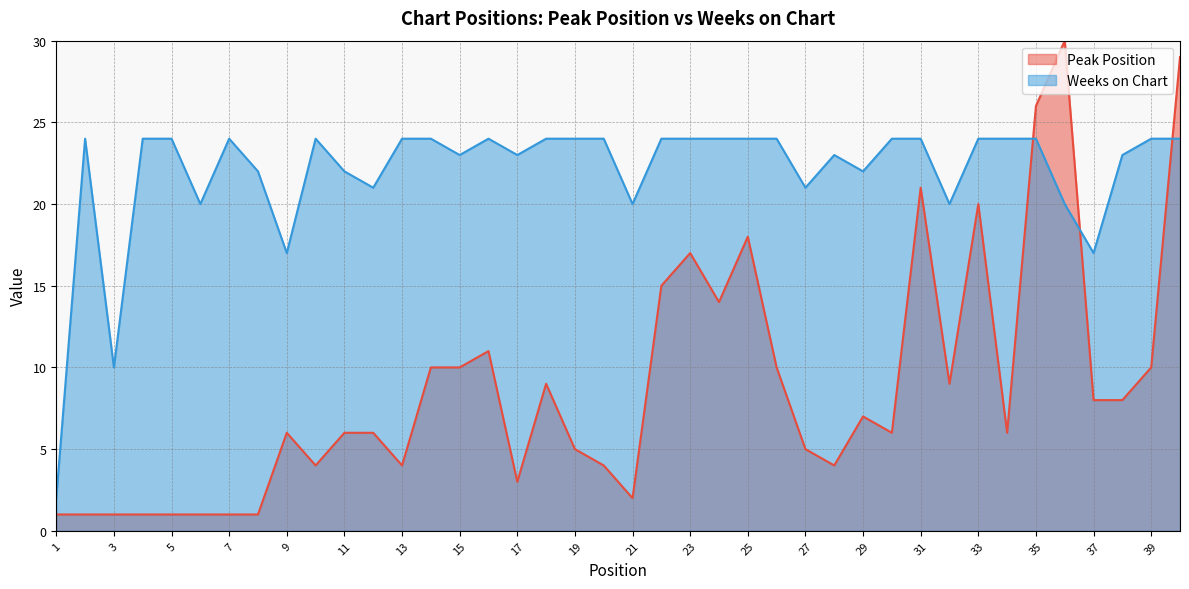

Reading right to left, extract all data points from this chart.

Peak Position: 40=29	39=10	38=8	37=8	36=30	35=26	34=6	33=20	32=9	31=21	30=6	29=7	28=4	27=5	26=10	25=18	24=14	23=17	22=15	21=2	20=4	19=5	18=9	17=3	16=11	15=10	14=10	13=4	12=6	11=6	10=4	9=6	8=1	7=1	6=1	5=1	4=1	3=1	2=1	1=1
Weeks on Chart: 40=24	39=24	38=23	37=17	36=20	35=24	34=24	33=24	32=20	31=24	30=24	29=22	28=23	27=21	26=24	25=24	24=24	23=24	22=24	21=20	20=24	19=24	18=24	17=23	16=24	15=23	14=24	13=24	12=21	11=22	10=24	9=17	8=22	7=24	6=20	5=24	4=24	3=10	2=24	1=2